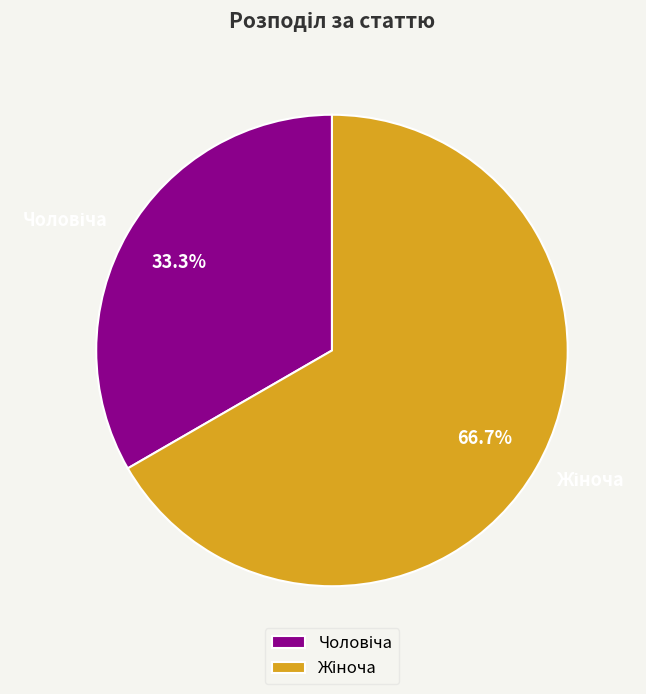

Does any single category account for the majority?

Yes